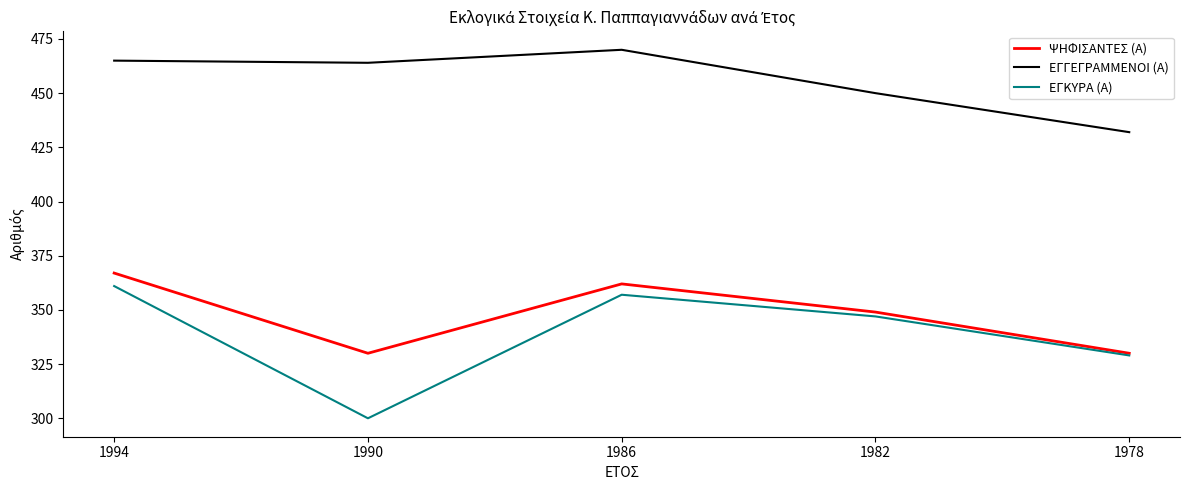

Which series has the widest spread of values?

ΕΓΚΥΡΑ (Α)